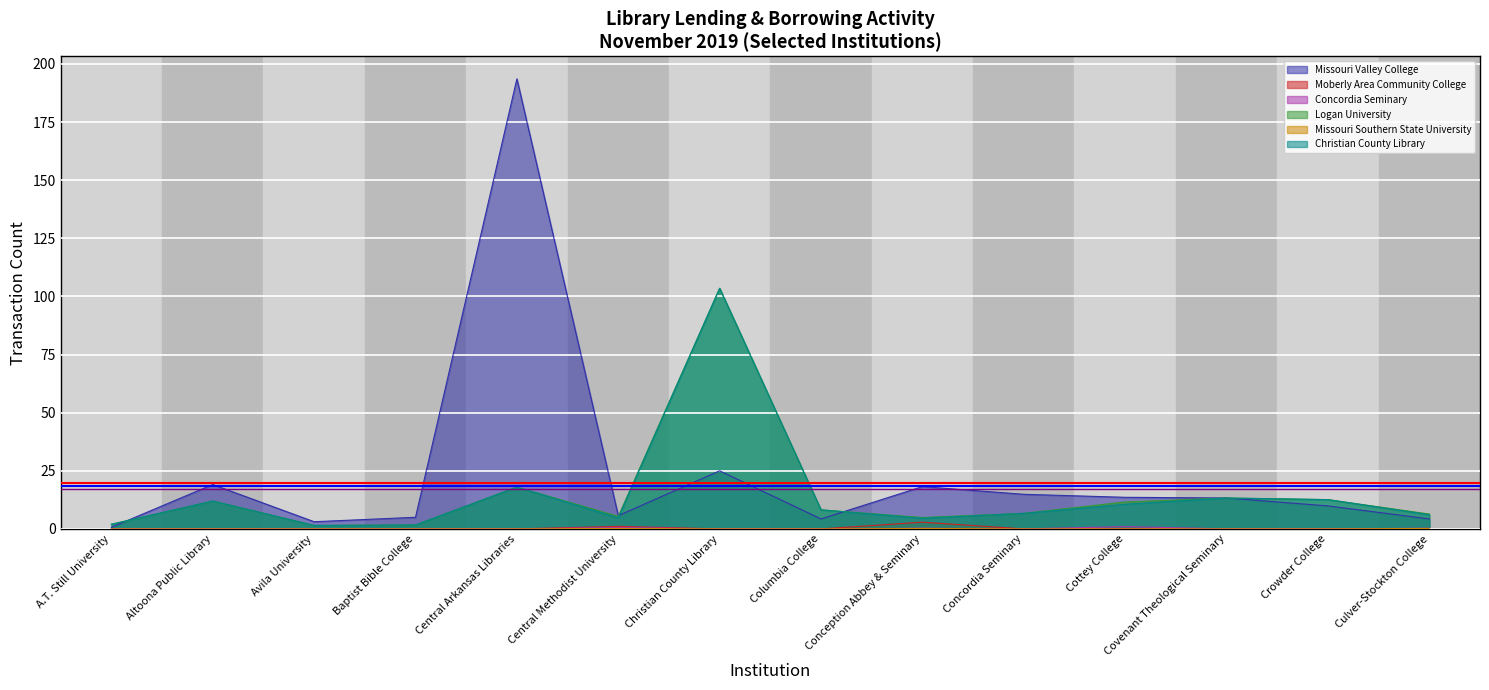

Is it true that Logan University equals 103.5 at Christian County Library?

True